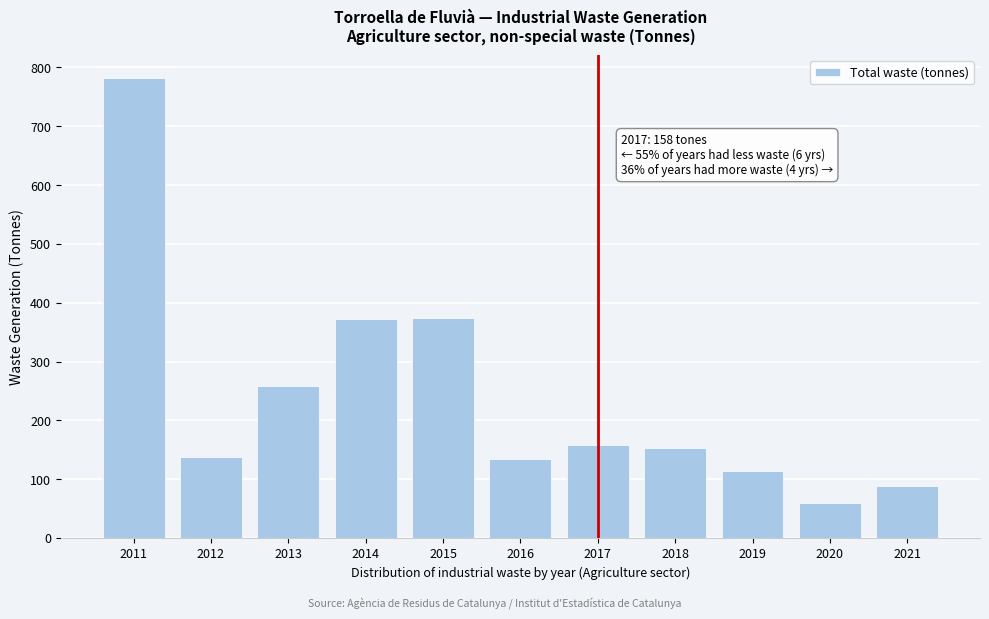

Which category has the highest value across all series?

2011